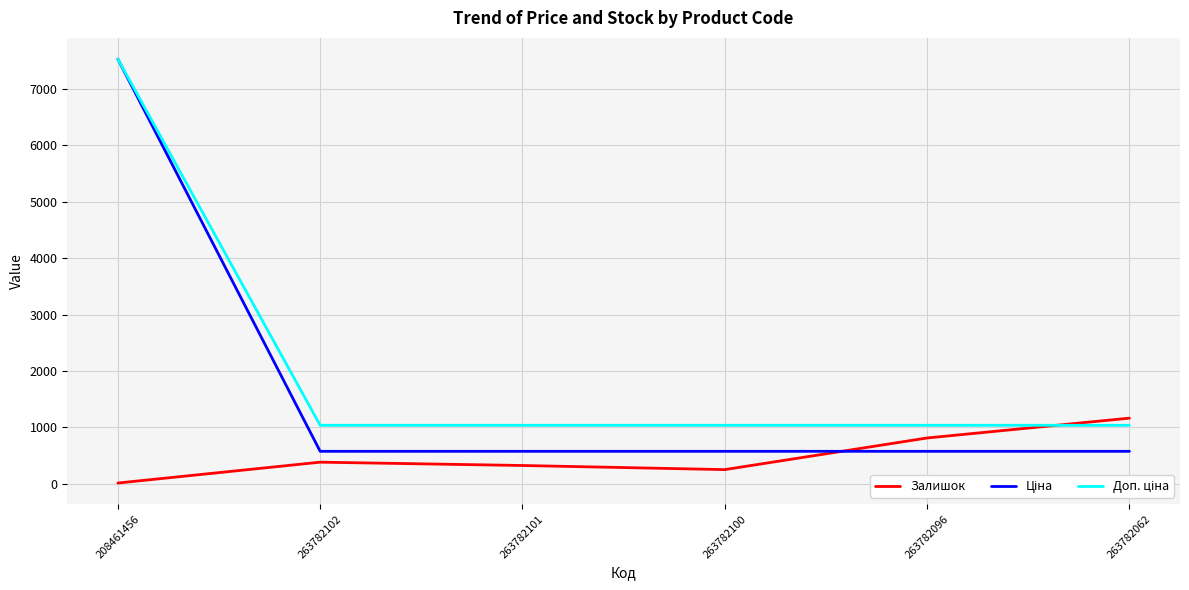

Is it true that Залишок equals 381.0 at 263782102?

True